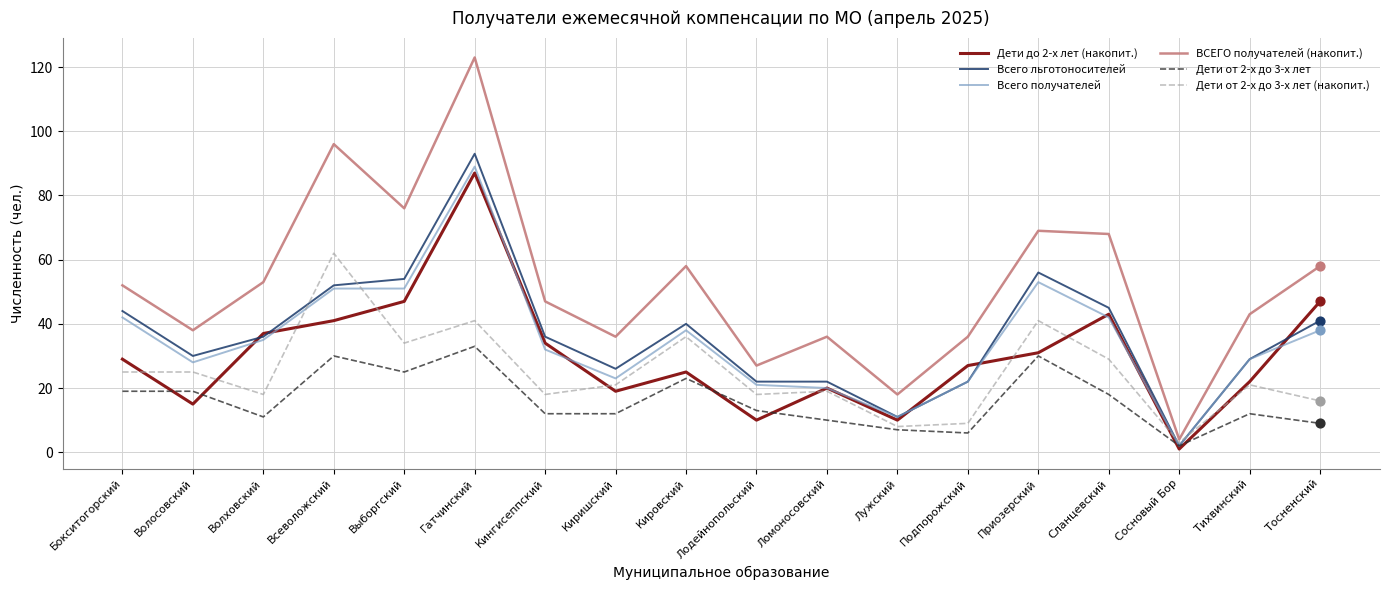

At how many categories does at least one series exceed 13?

17